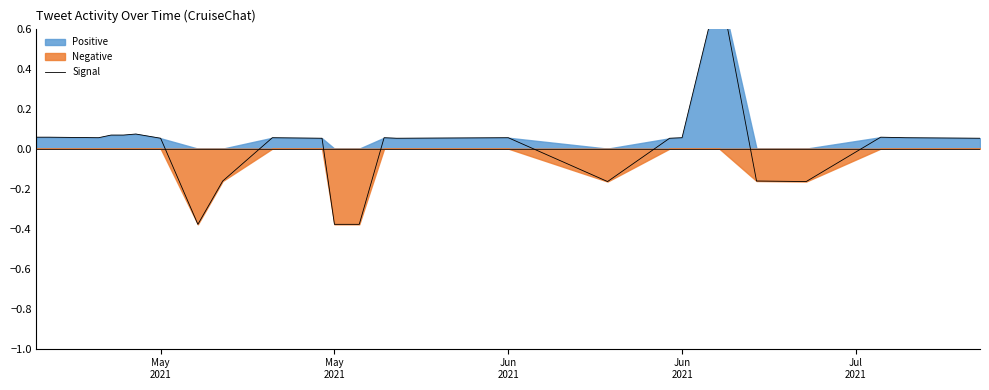

How many values are below 0?

7